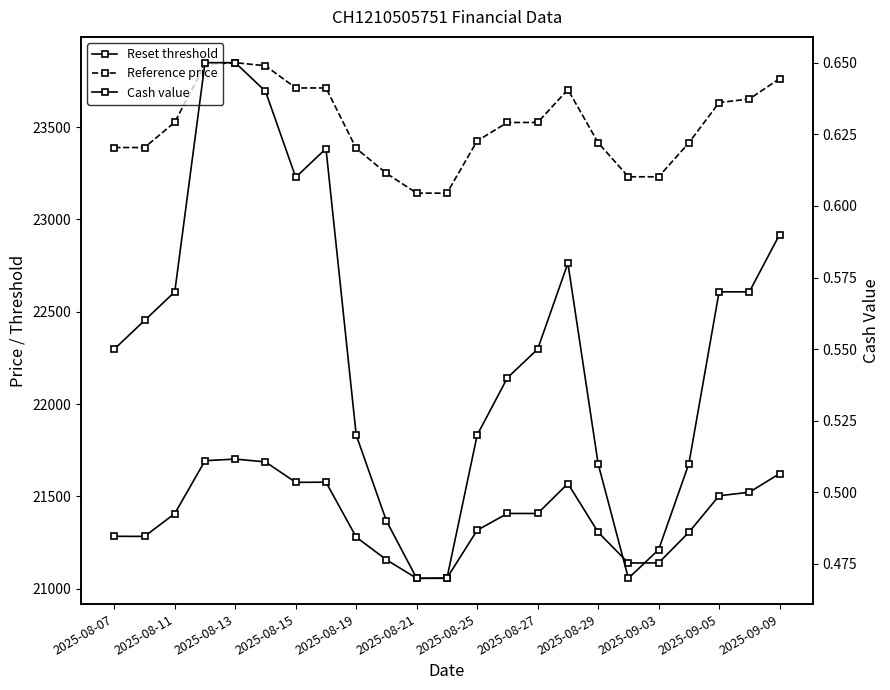

What are all the series names shown in the legend?

Reset threshold, Reference price, Cash value